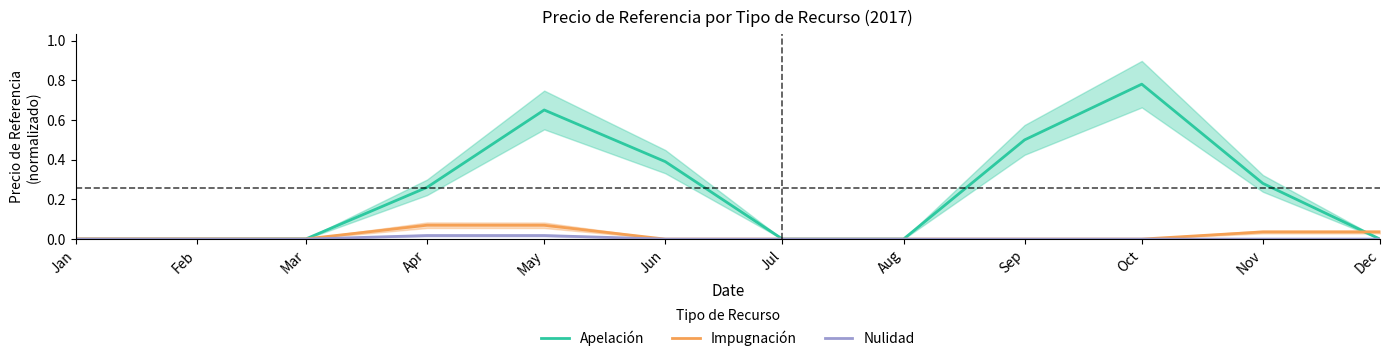

True or false: Apelación and Nulidad intersect in this chart.

False